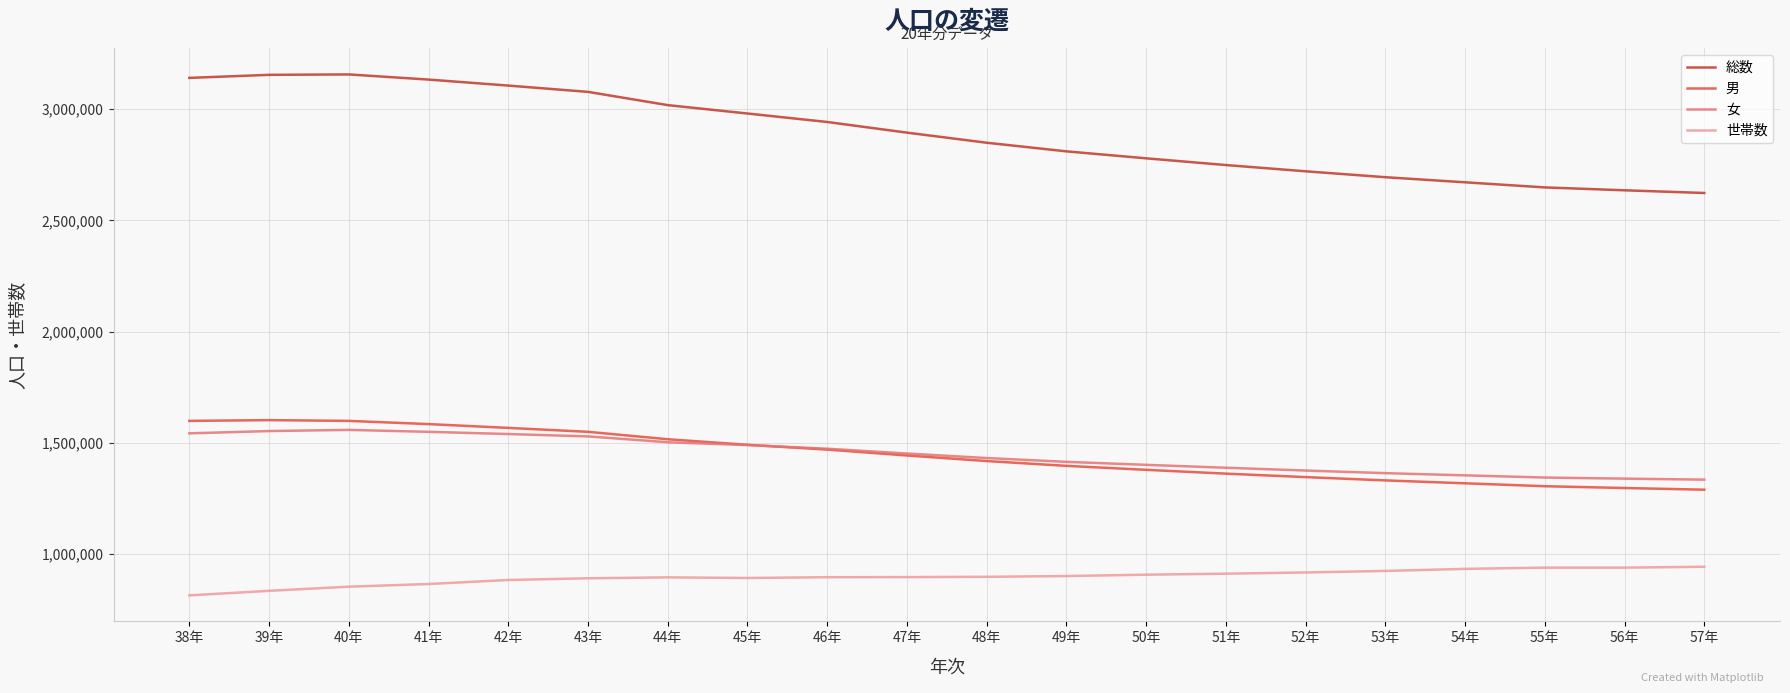

What is the highest value of the 総数 series?

3156222